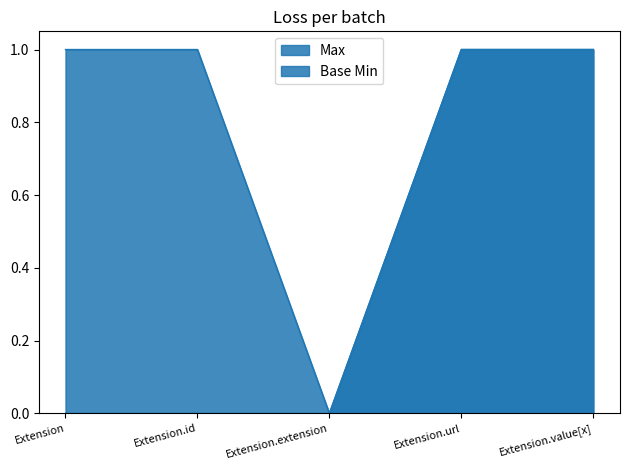

What is the label of the 4th point from the left?

Extension.url